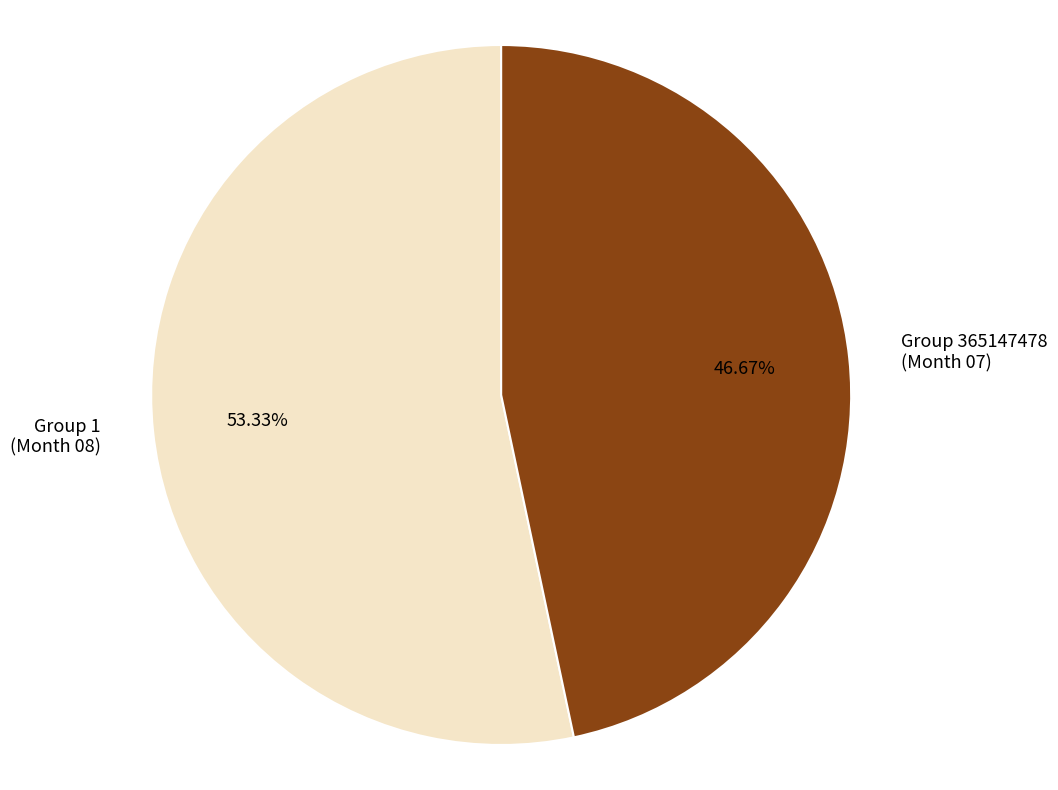

Which has a higher value, Group 365147478 (Month 07) or Group 1 (Month 08)?

Group 1 (Month 08)